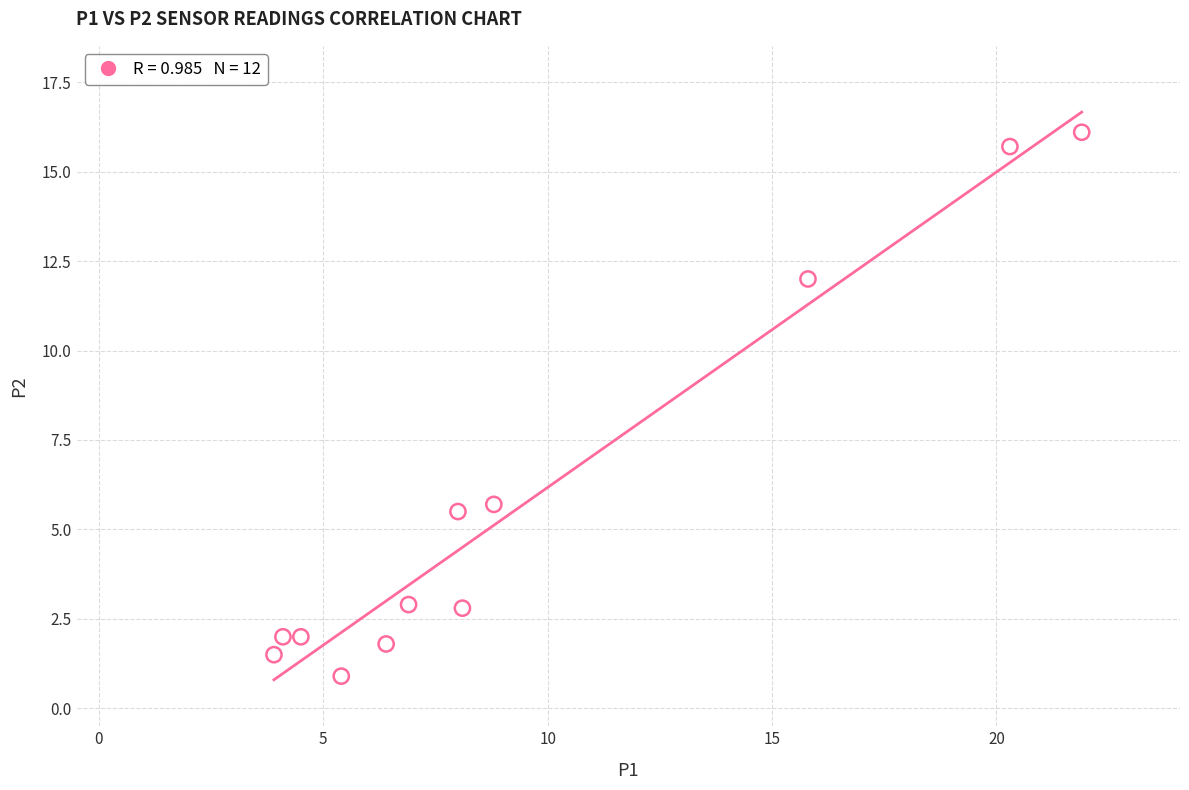

What Y value in the scatter plot is closest to 8?

5.7